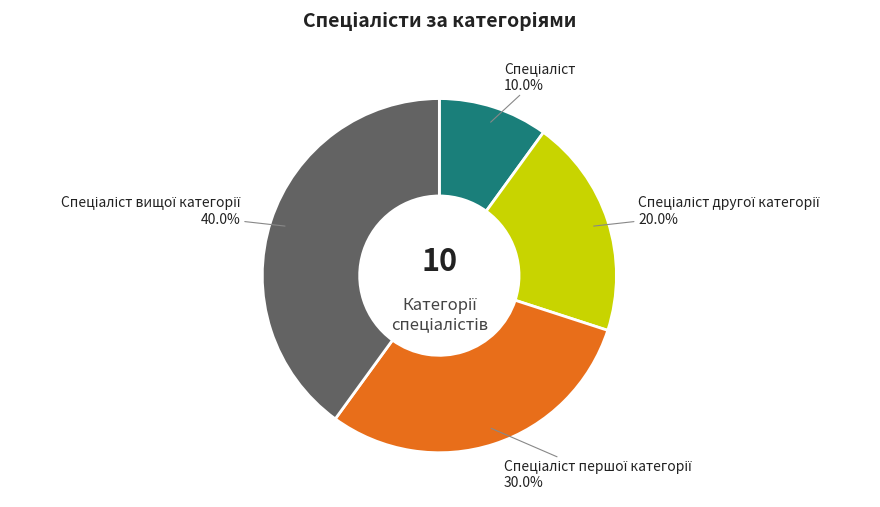

Is there any slice that represents more than half of the pie?

No